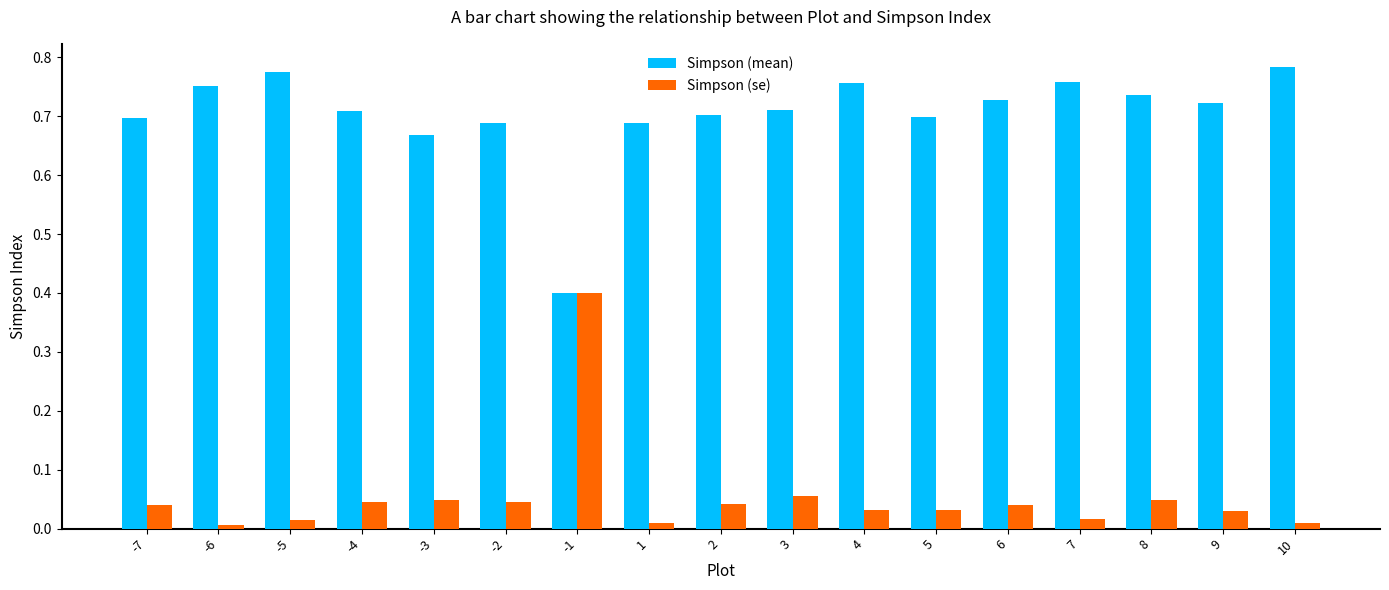

How many bars are there in each group?

2